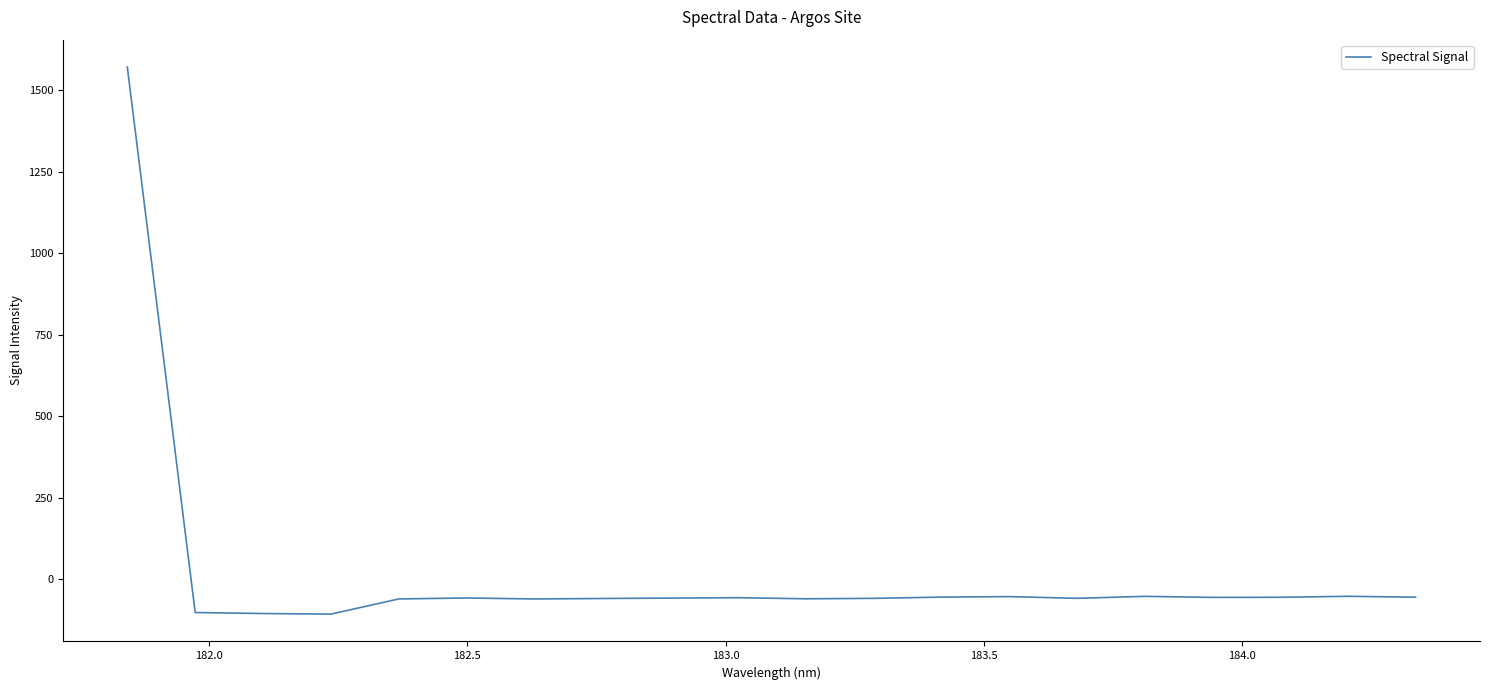

What is the smallest value displayed?

-106.1